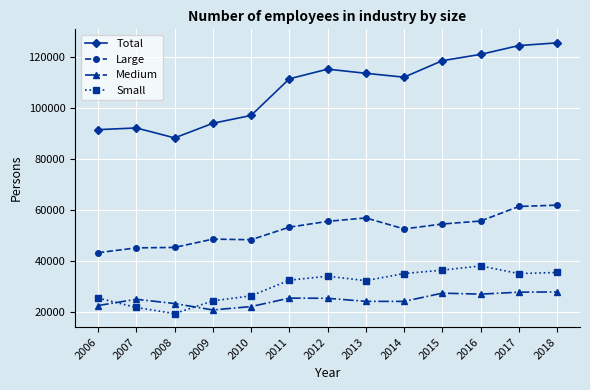

List the series in order of their peak value, lowest first.

Medium, Small, Large, Total